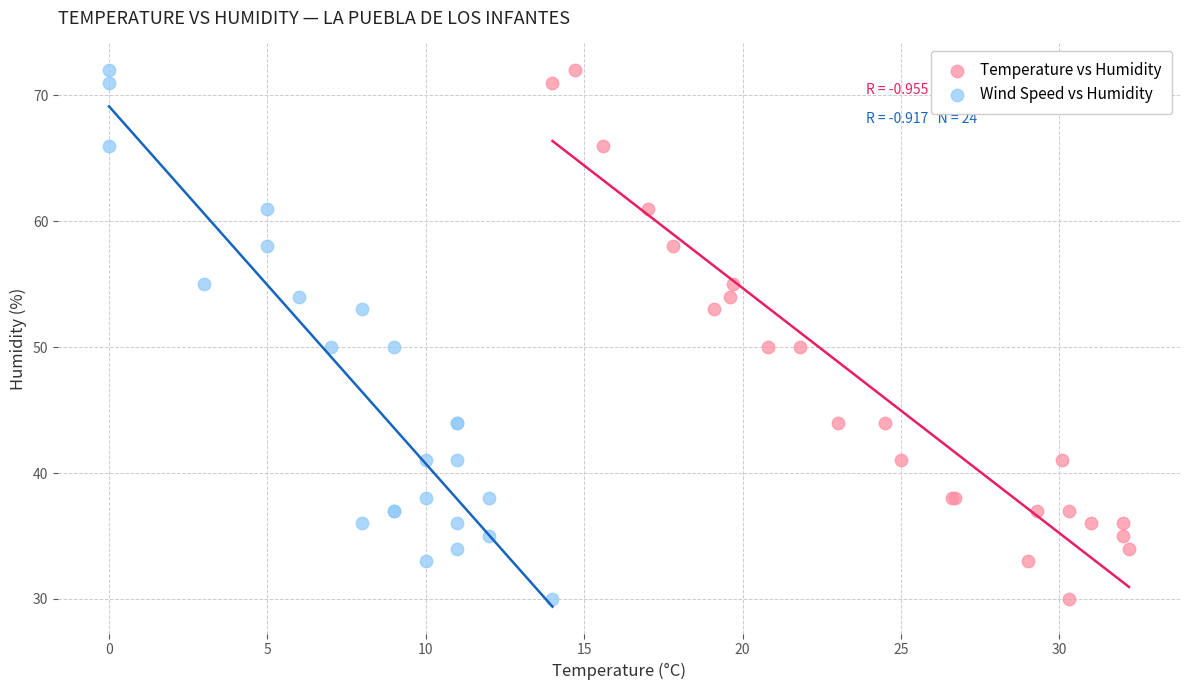

What are all the series names shown in the legend?

Temperature vs Humidity, Wind Speed vs Humidity